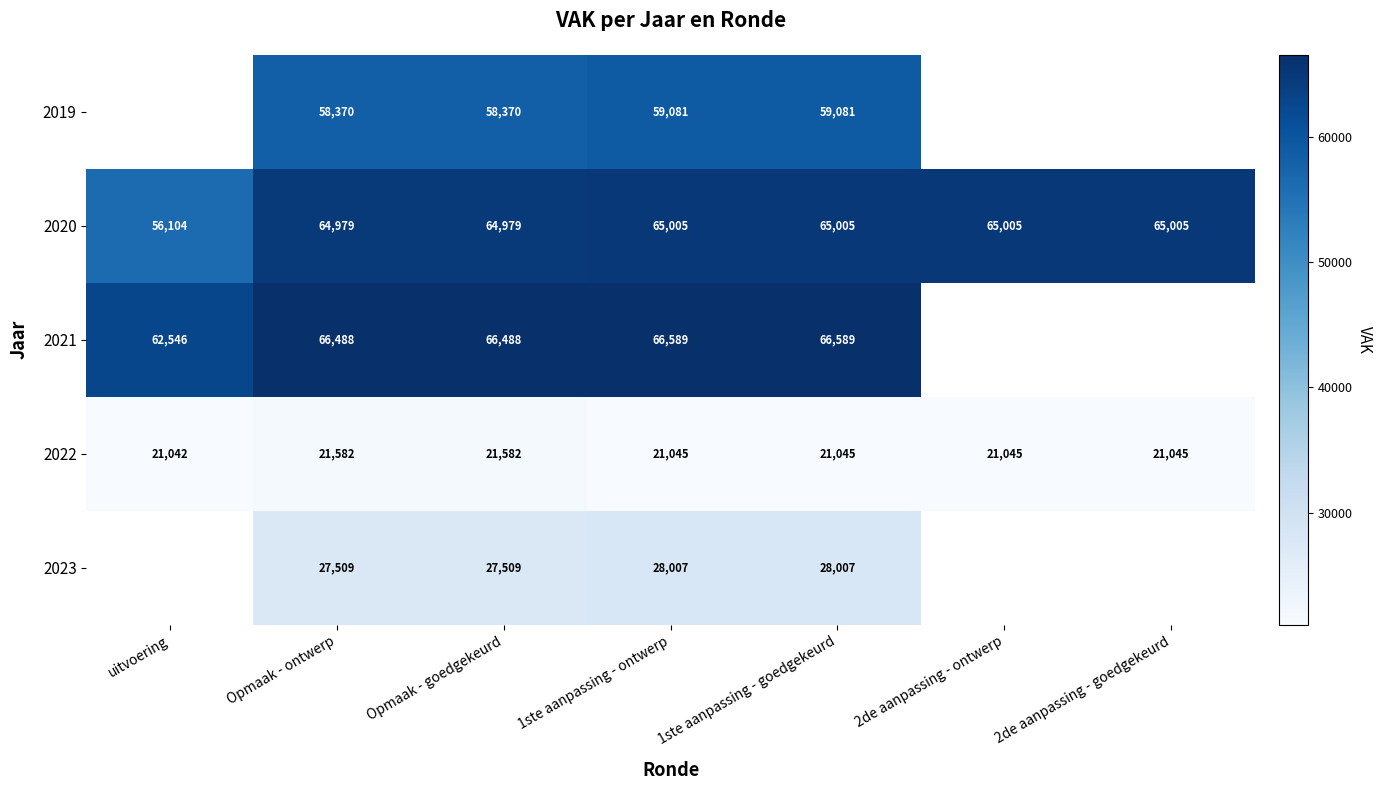

Between Opmaak - goedgekeurd and 1ste aanpassing - ontwerp, which series saw the biggest shift?

2019